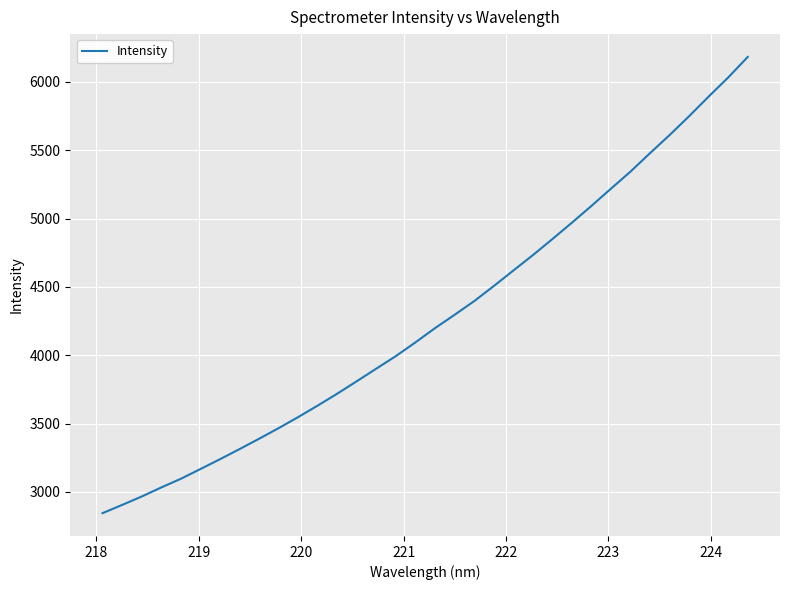

What is the minimum value shown in the chart?

2844.1